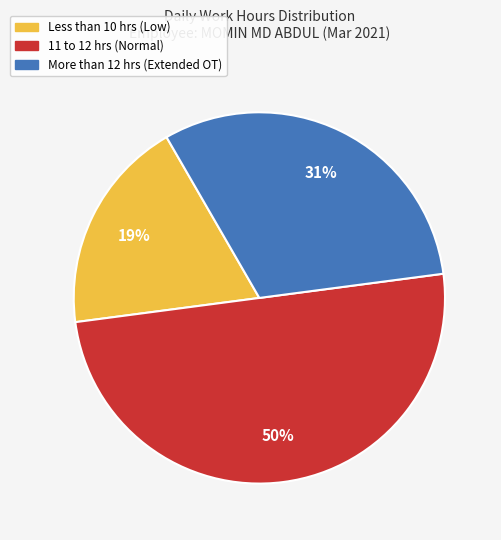

To the nearest percent, what is the average slice percentage?

33%